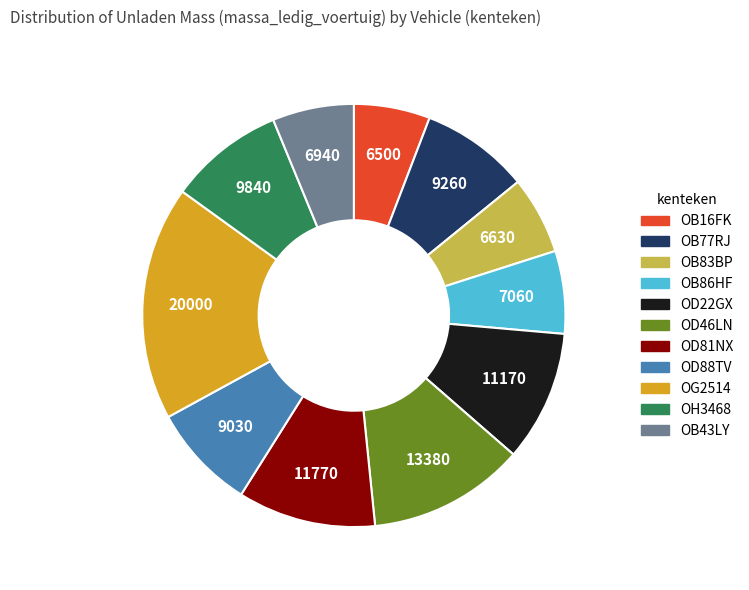

Approximately how many times larger is the value at OB83BP compared to OD46LN?

0.5